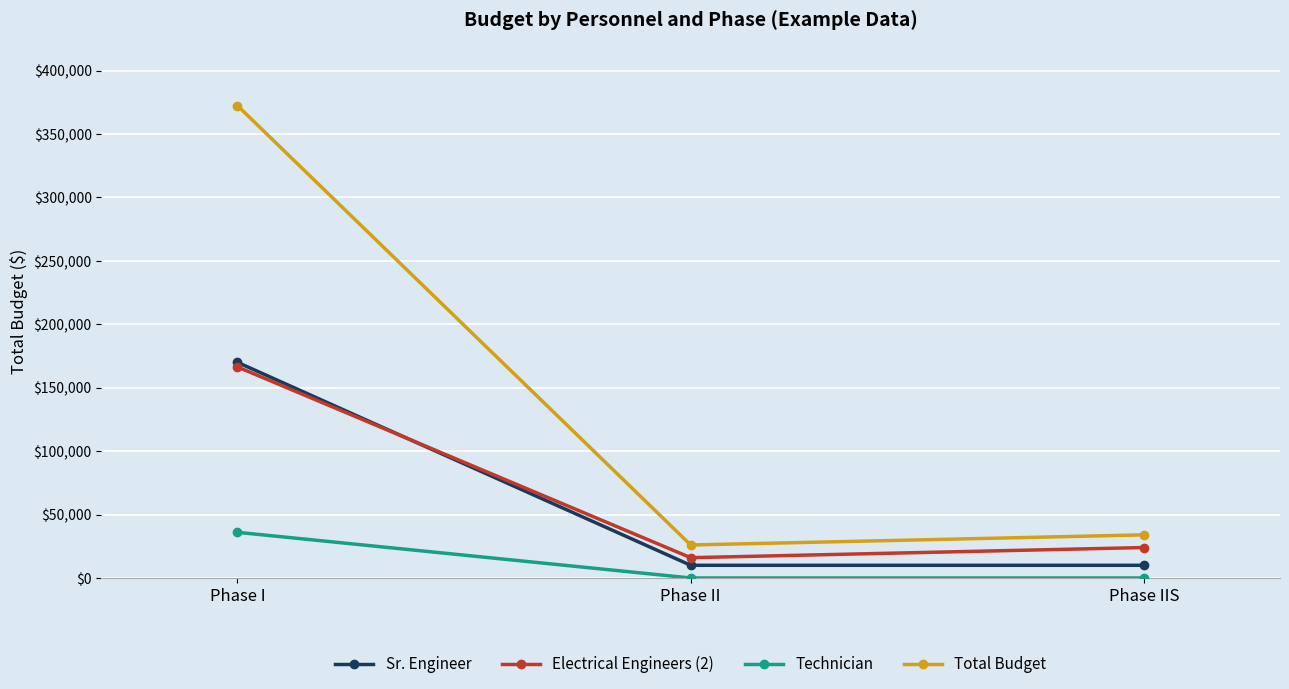

The value of Sr. Engineer at Phase IIS is 10000. True or false?

True